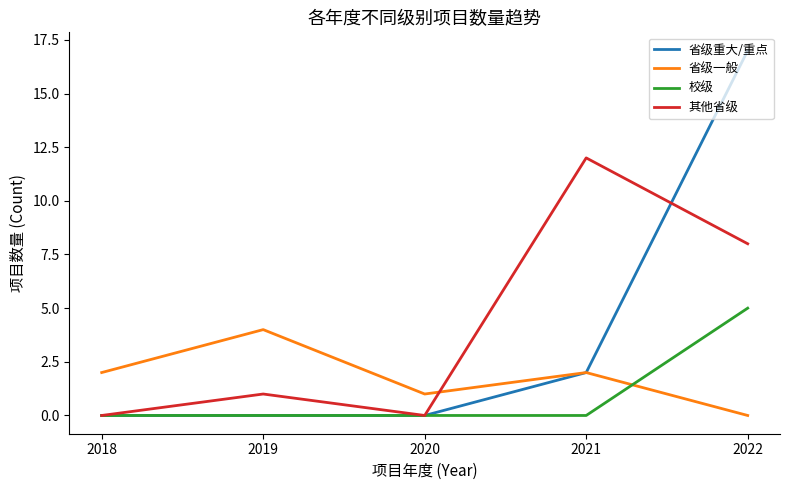

Reading left to right, what are all the values shown in this chart?

省级重大/重点: 2018=0	2019=0	2020=0	2021=2	2022=17
省级一般: 2018=2	2019=4	2020=1	2021=2	2022=0
校级: 2018=0	2019=0	2020=0	2021=0	2022=5
其他省级: 2018=0	2019=1	2020=0	2021=12	2022=8